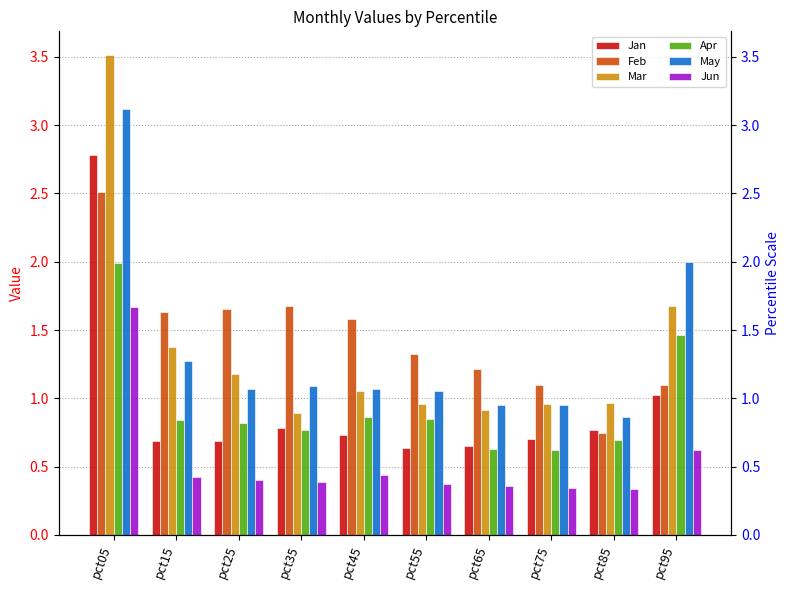

Read the Jun value at pct25.

0.4